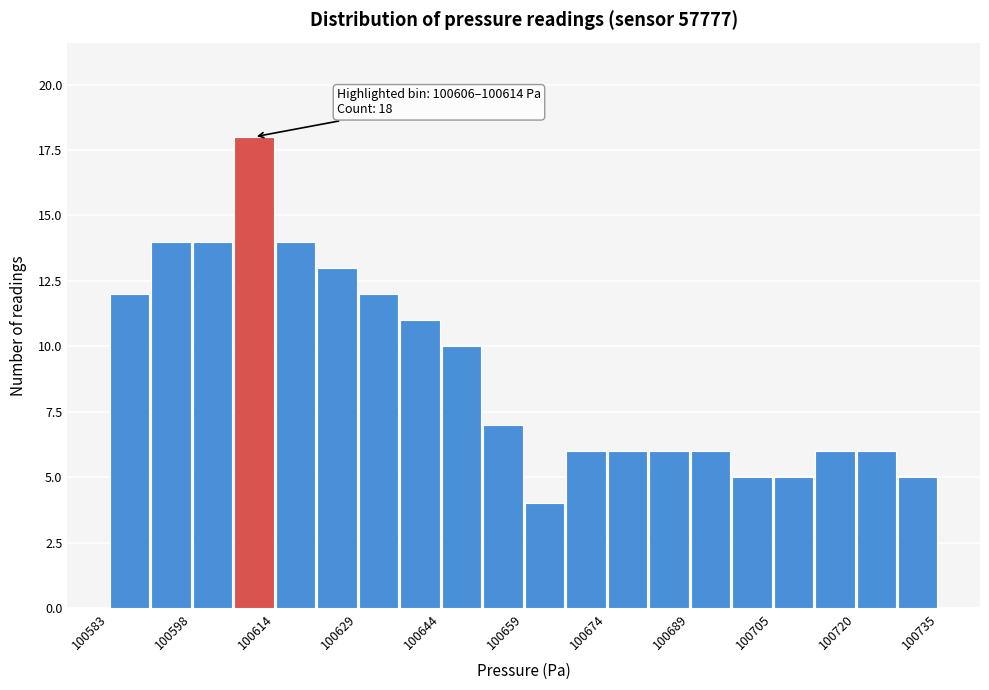

Around what value on the x-axis is the tallest bar? Give the approximate position of its centre, as read against the axis.

100610